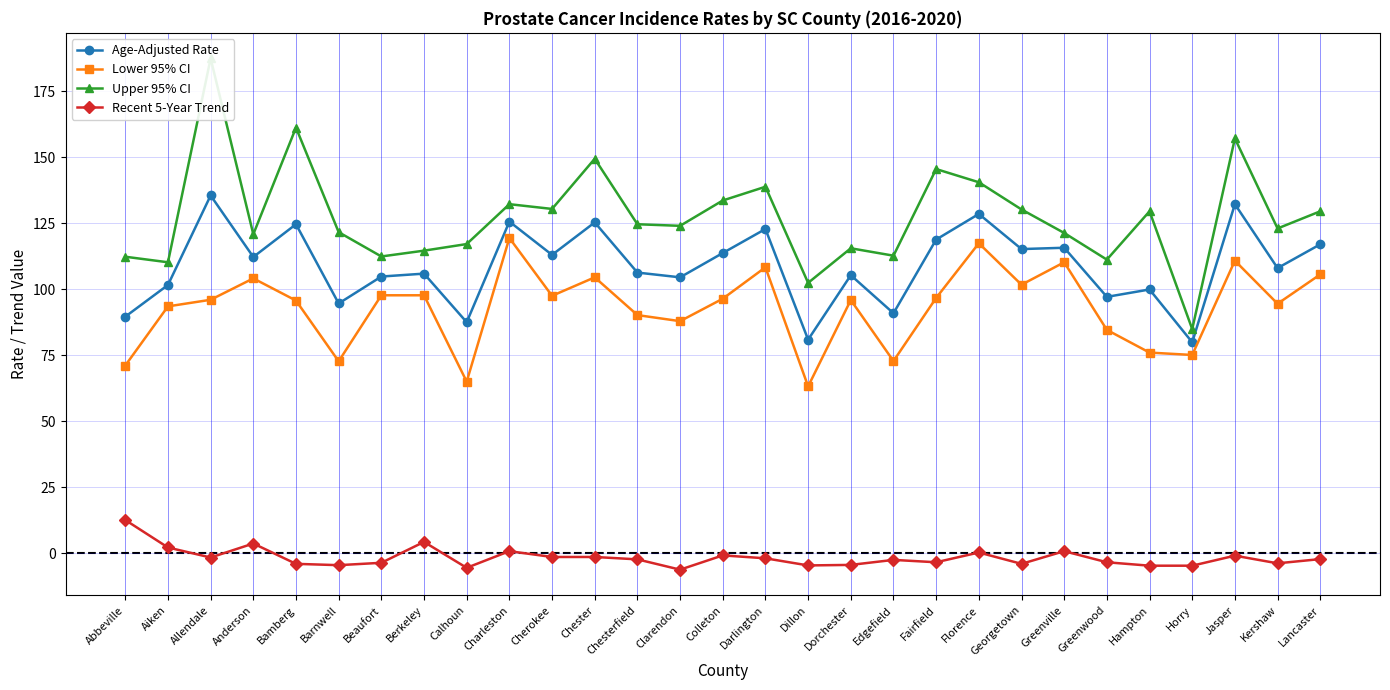

What position from the left is Dorchester?

18